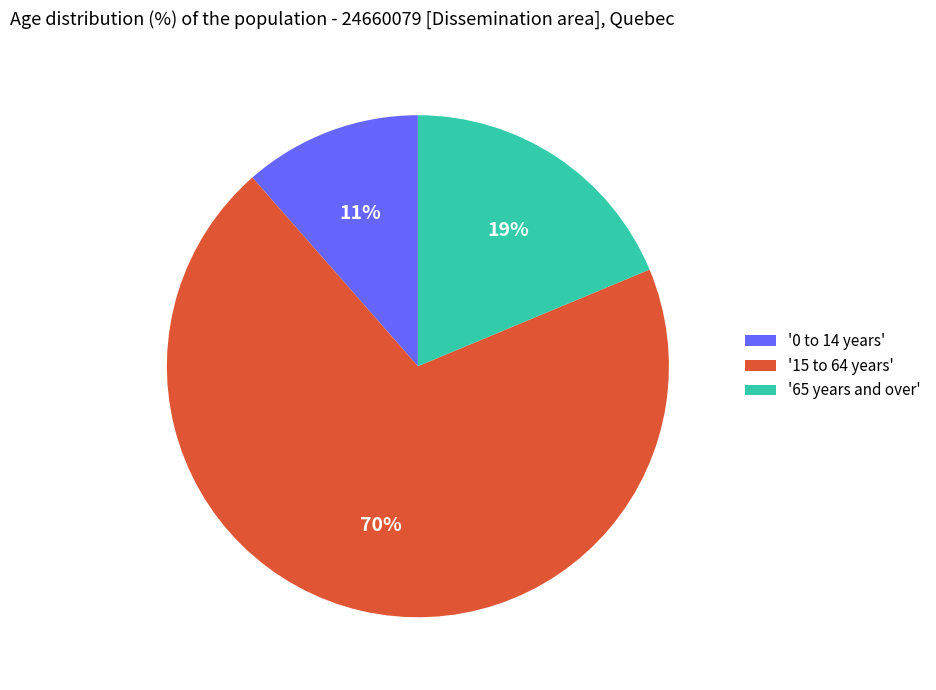

To the nearest percent, what is the difference between the '65 years and over' and '15 to 64 years' slice percentages?

51%